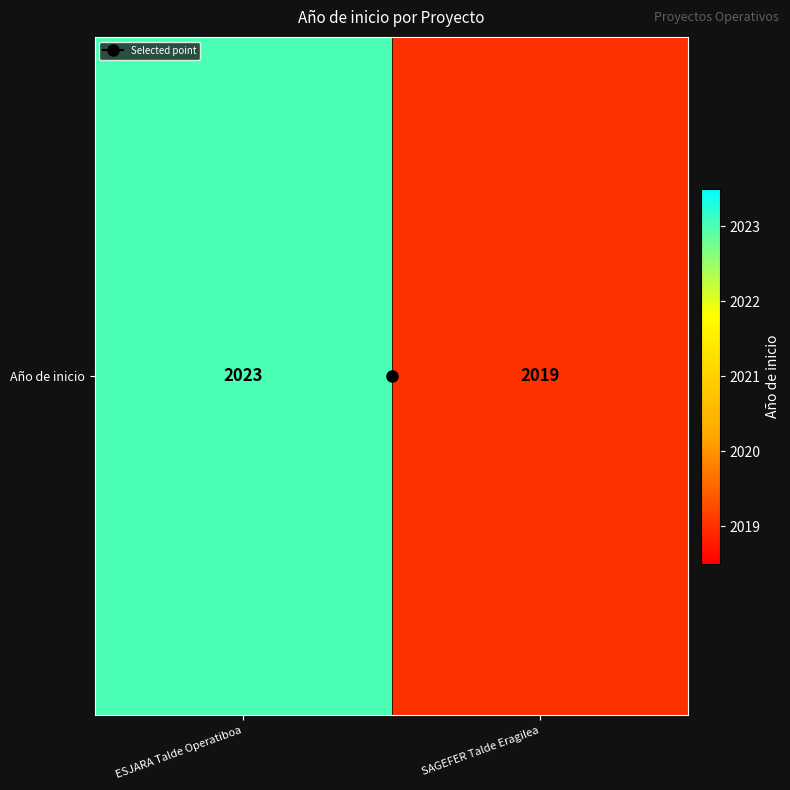

The value at SAGEFER Talde Eragilea is 2841. True or false?

False